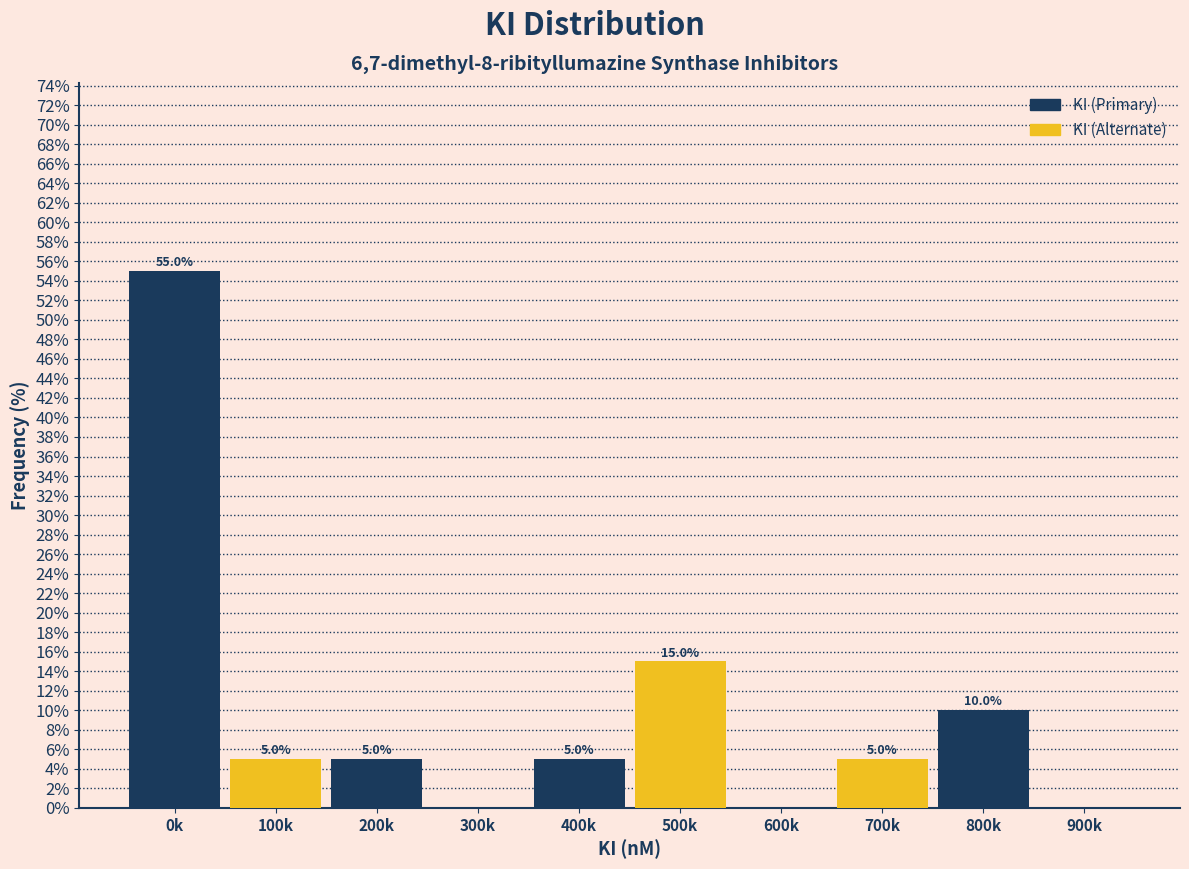

Between 0k and 400k, which series saw the biggest shift?

KI (Primary)